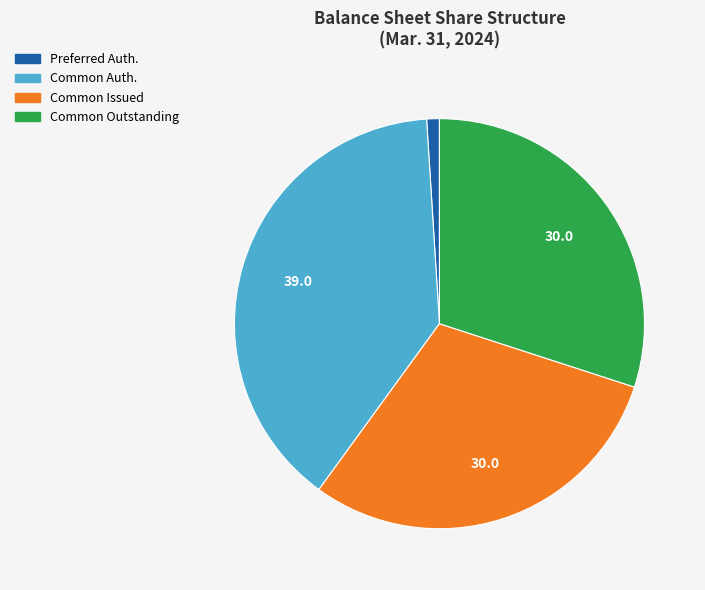

How many slices are in this pie chart?

4